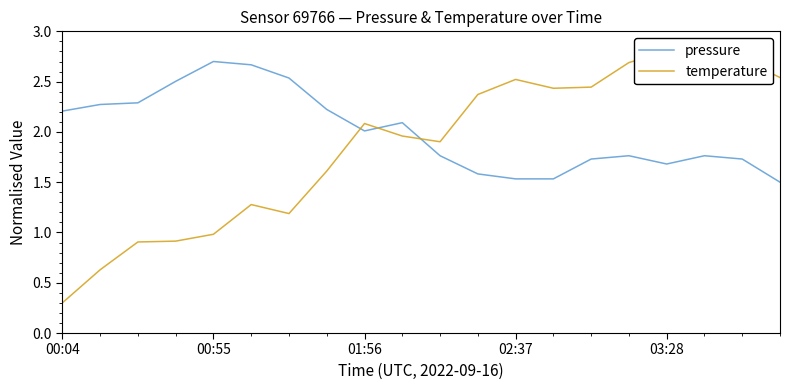

How many data points does each series have?

20